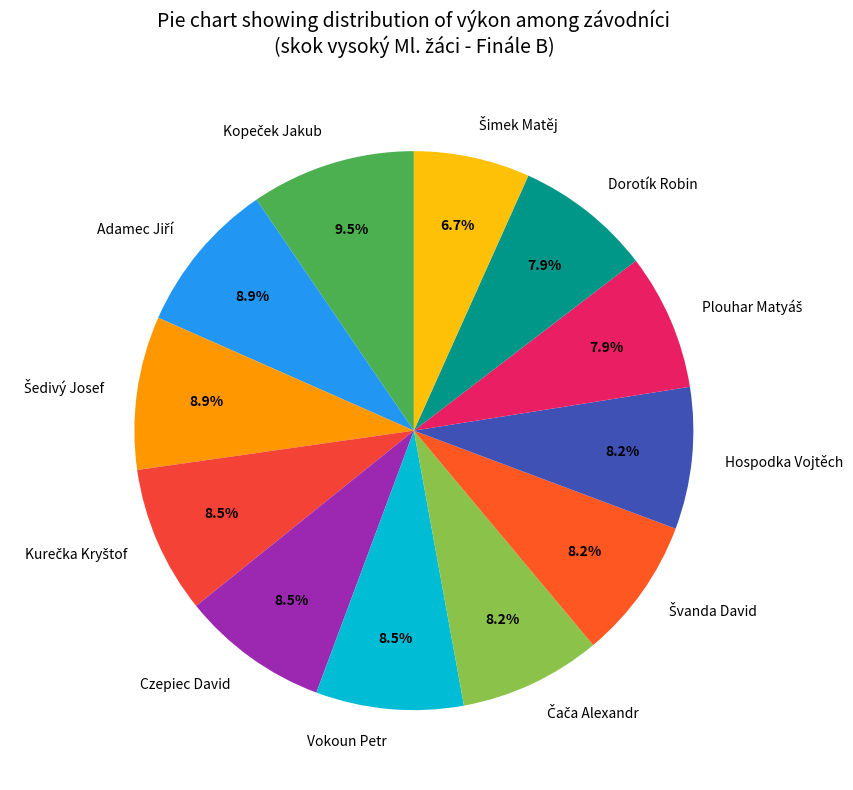

Which category has the smallest portion of the pie?

Šimek Matěj